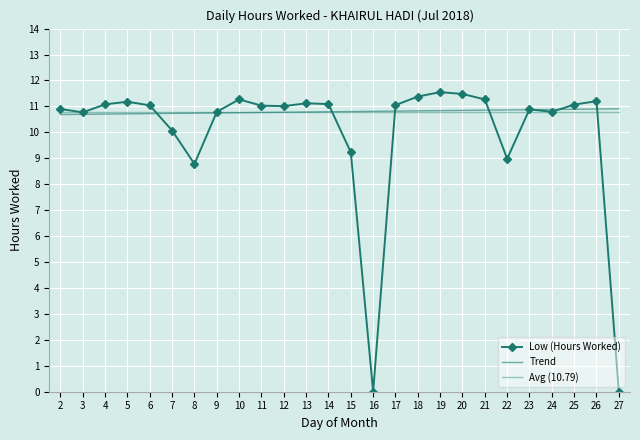

Rank the series at 7 from lowest to highest value.

Low (Hours Worked), Trend, Avg (10.79)